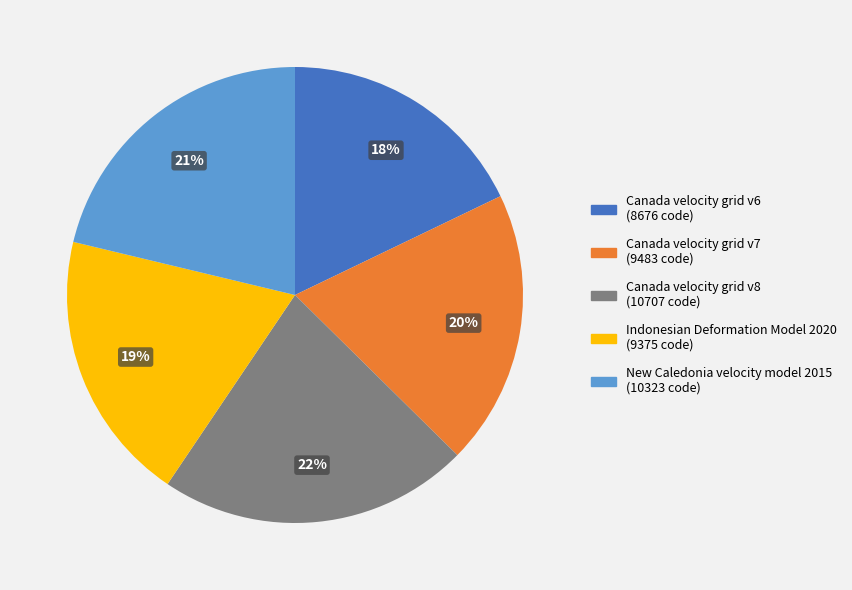

To the nearest percent, what is the average slice percentage?

20%